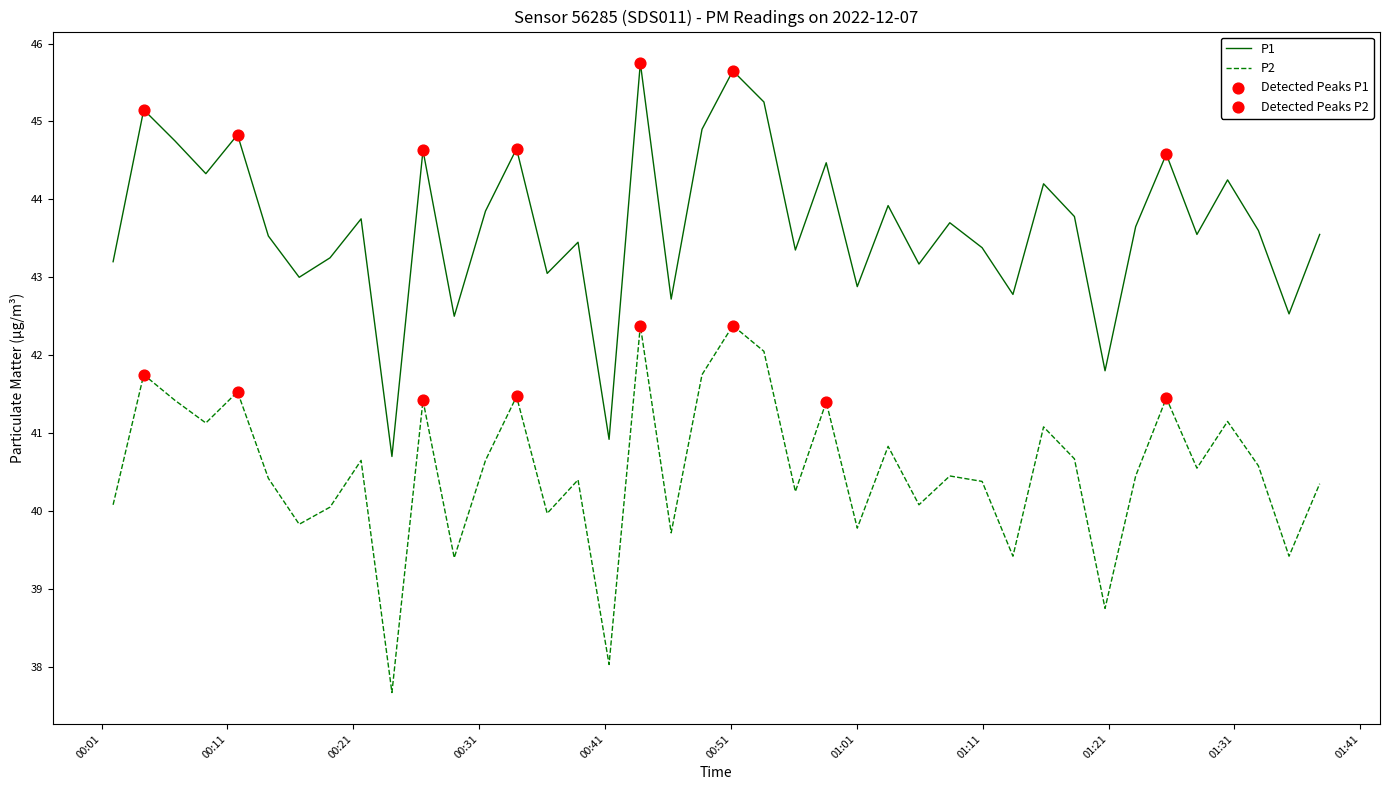

List the series in order of their peak value, lowest first.

P2, P1